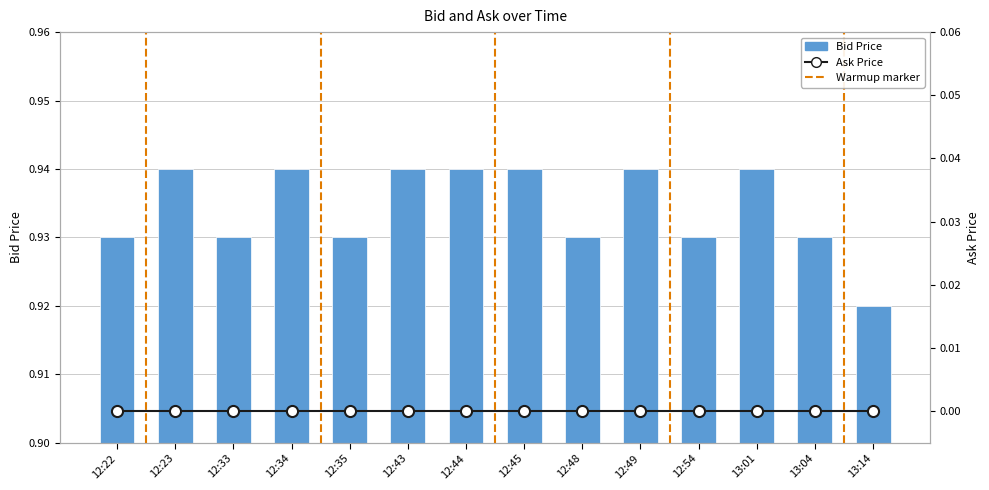

What value does the data have at 12:33?

0.9